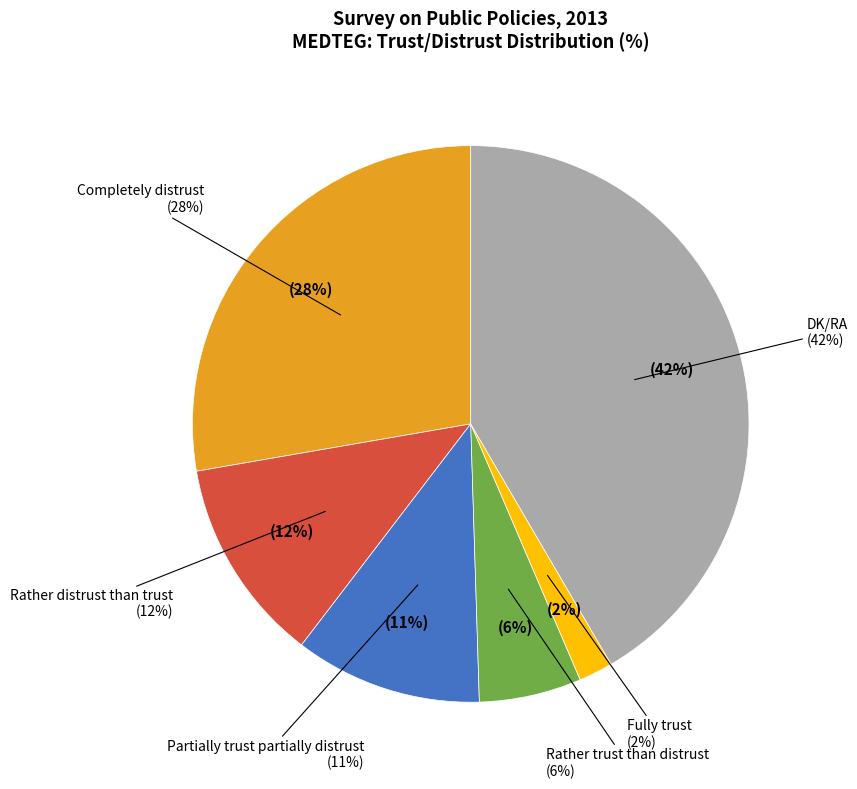

Rank the categories by value from lowest to highest.

Fully trust, Rather trust than distrust, Partially trust partially distrust, Rather distrust than trust, Completely distrust, DK/RA